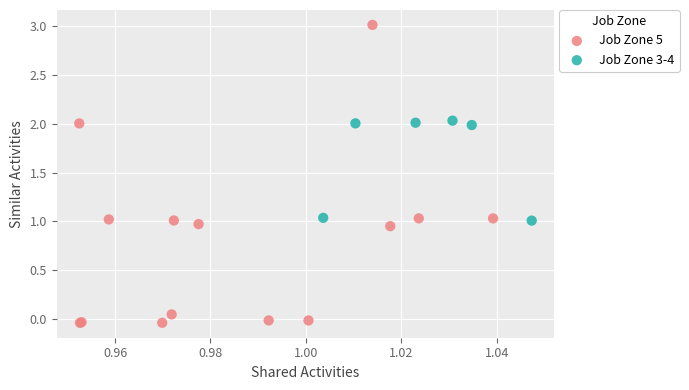

Which series has the largest Y range (max minus min)?

Job Zone 5